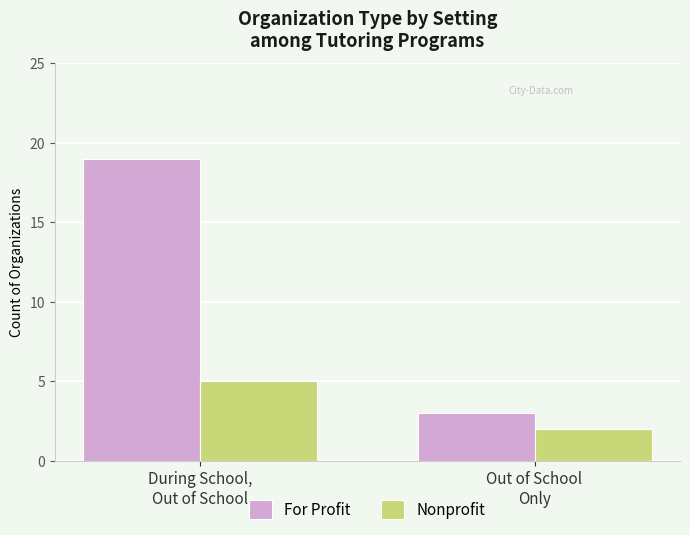

What is the maximum value shown in the chart?

19